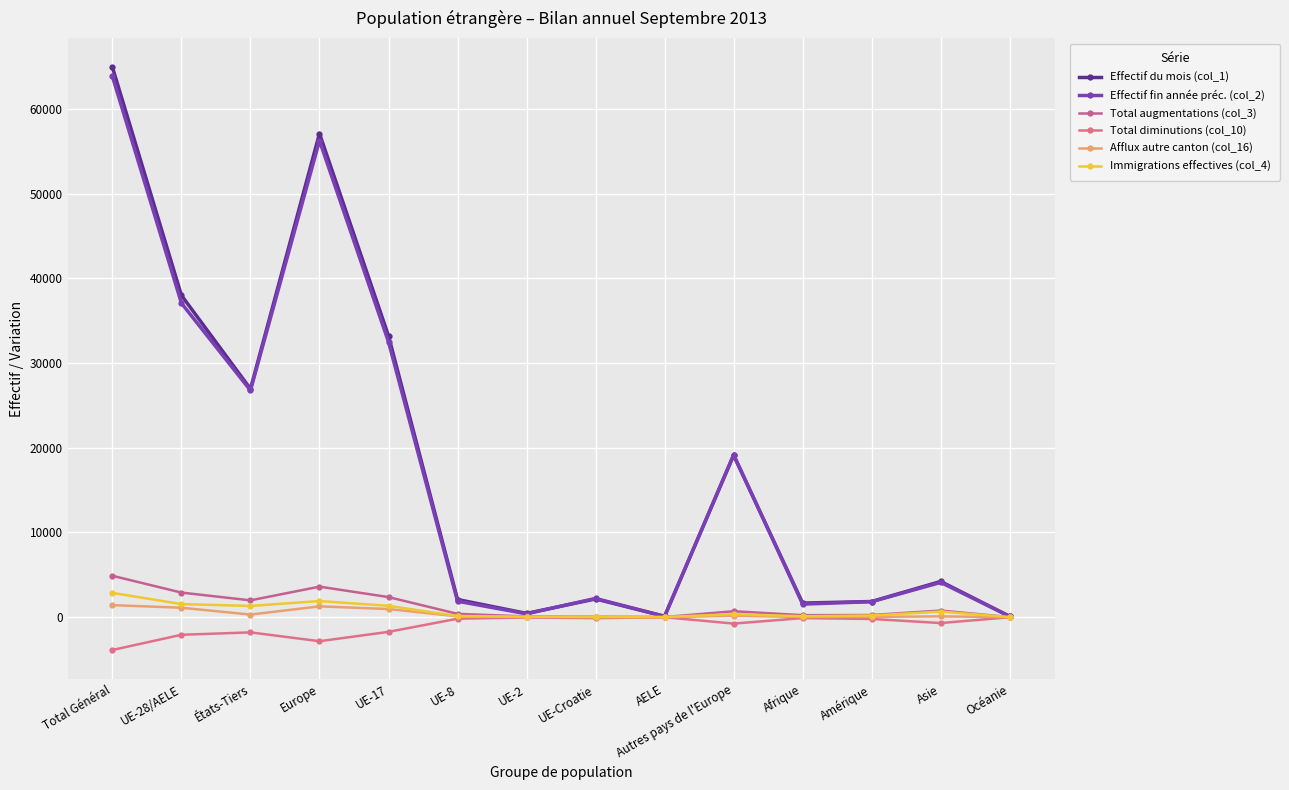

Is this an area chart (filled region under the line)?

No